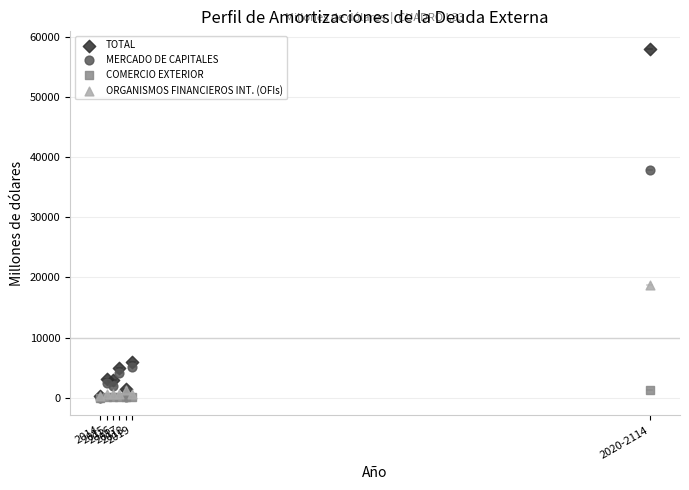

Across all series, what Y value is closest to 28981?

37809.4